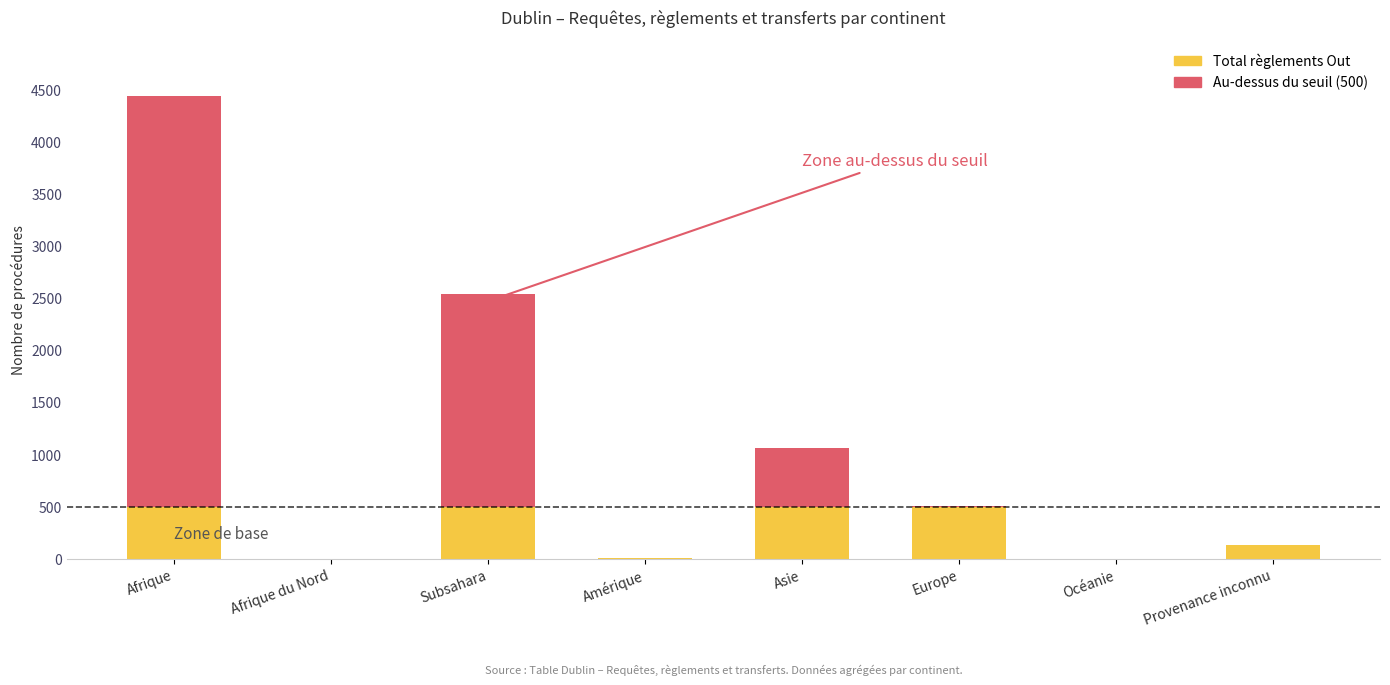

Count the number of data series in this chart.

2